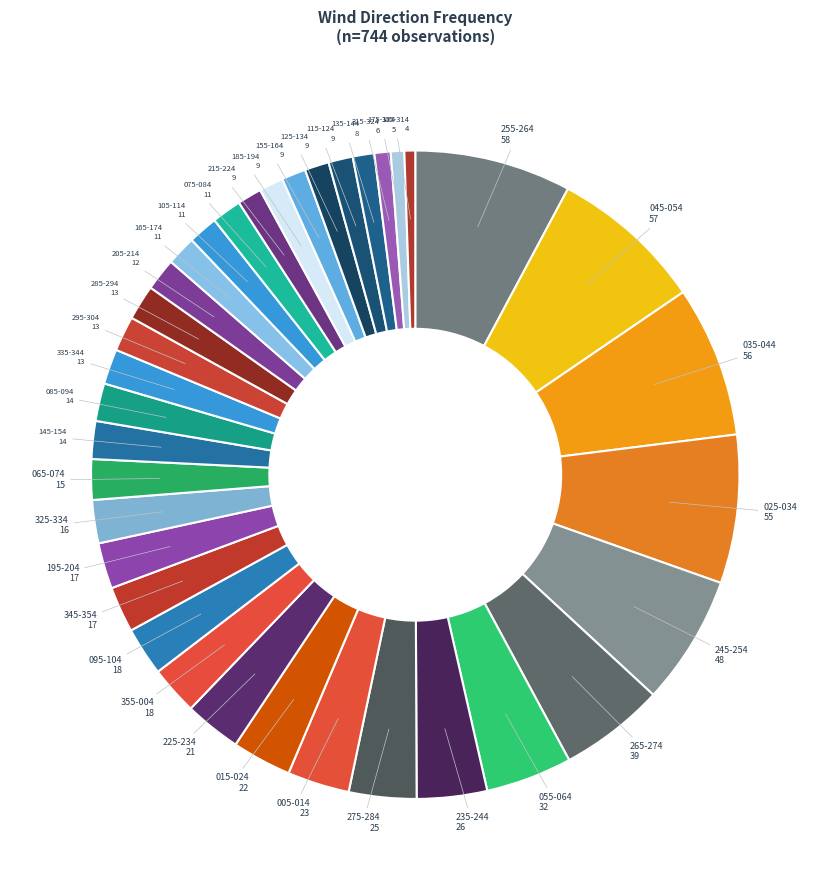

How many segments does this pie chart have?

36